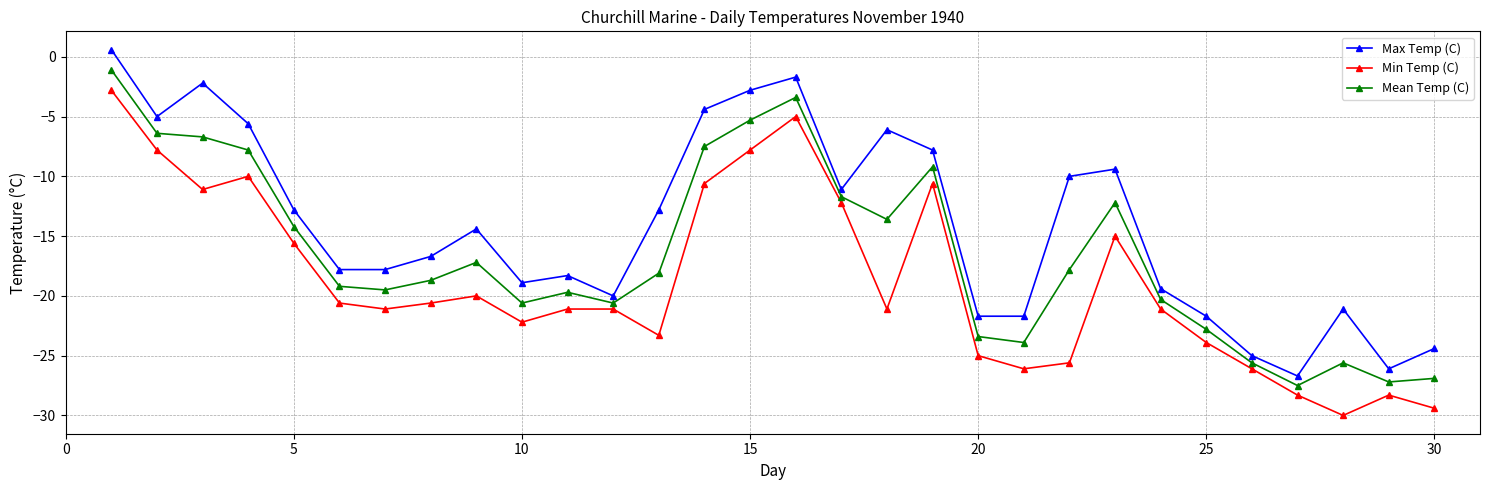

Count the number of categories in the chart.

30